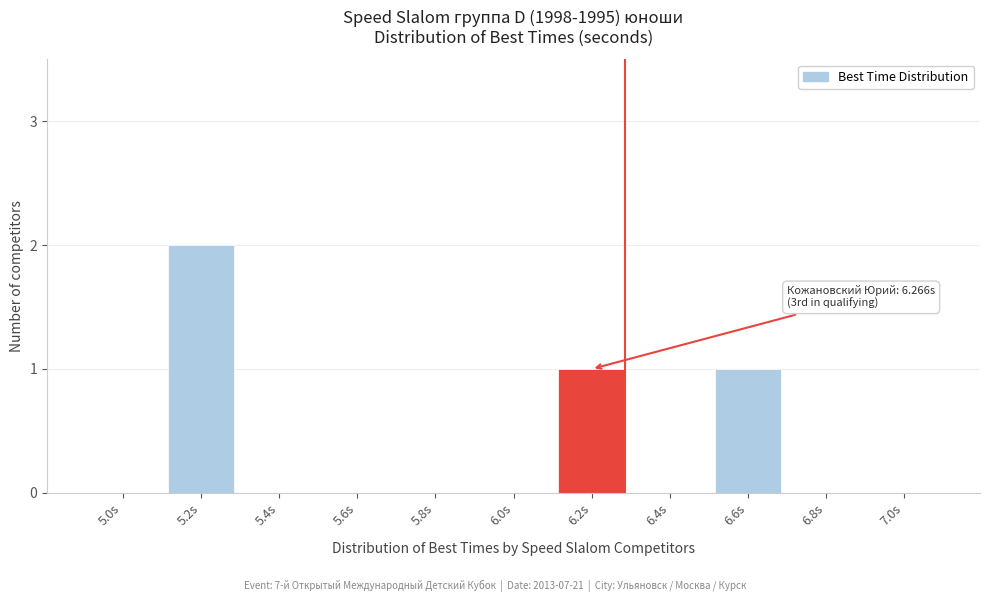

Reading left to right, list all the values displayed in this chart.

5.0s=0	5.2s=2	5.4s=0	5.6s=0	5.8s=0	6.0s=0	6.2s=1	6.4s=0	6.6s=1	6.8s=0	7.0s=0